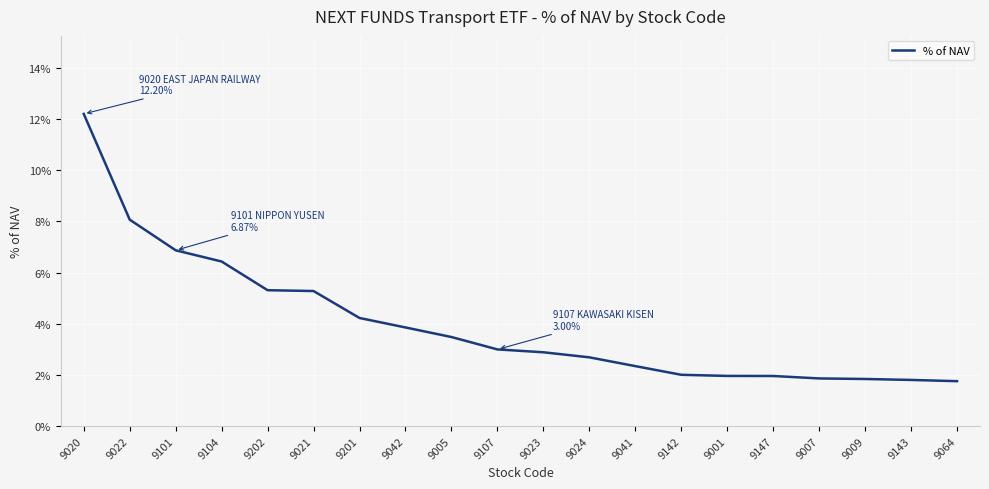

What is the label of the 12th point from the left?

9024